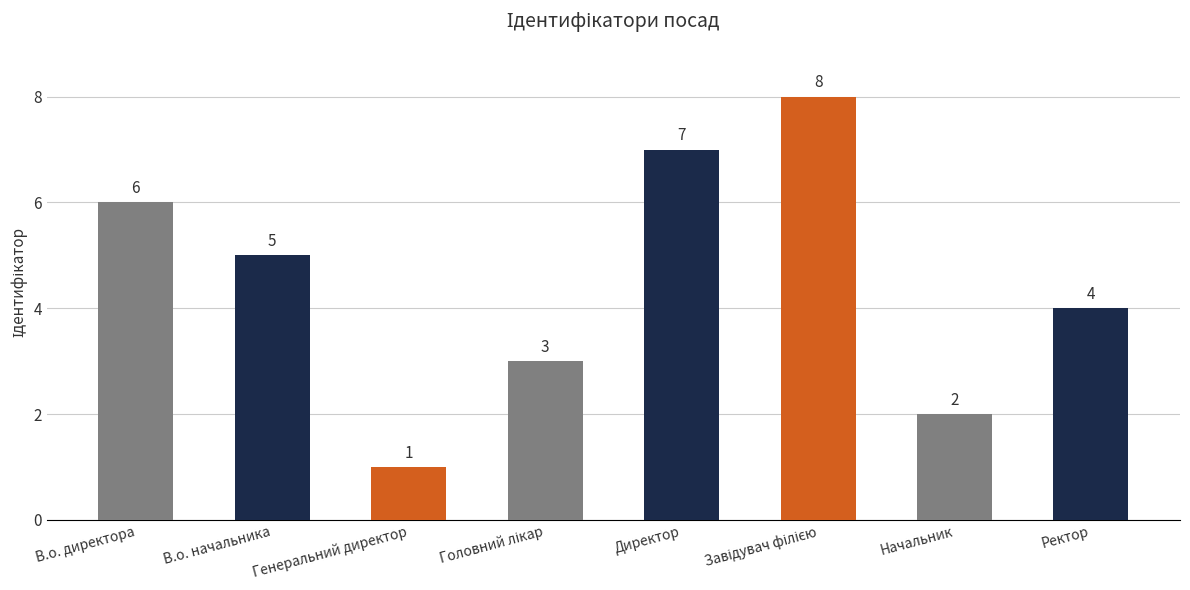

Count the values in the range 3 to 7.

5